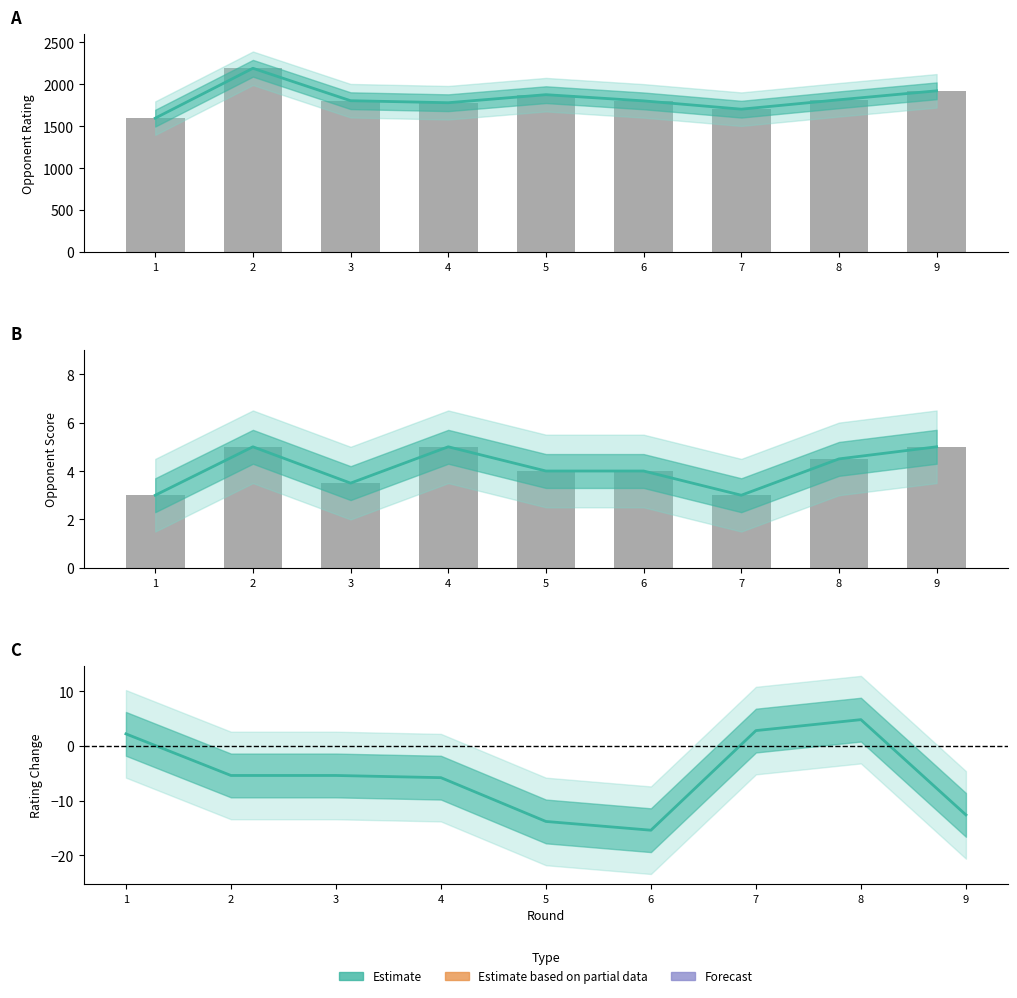

Which has a higher value, 5 or 4?

4